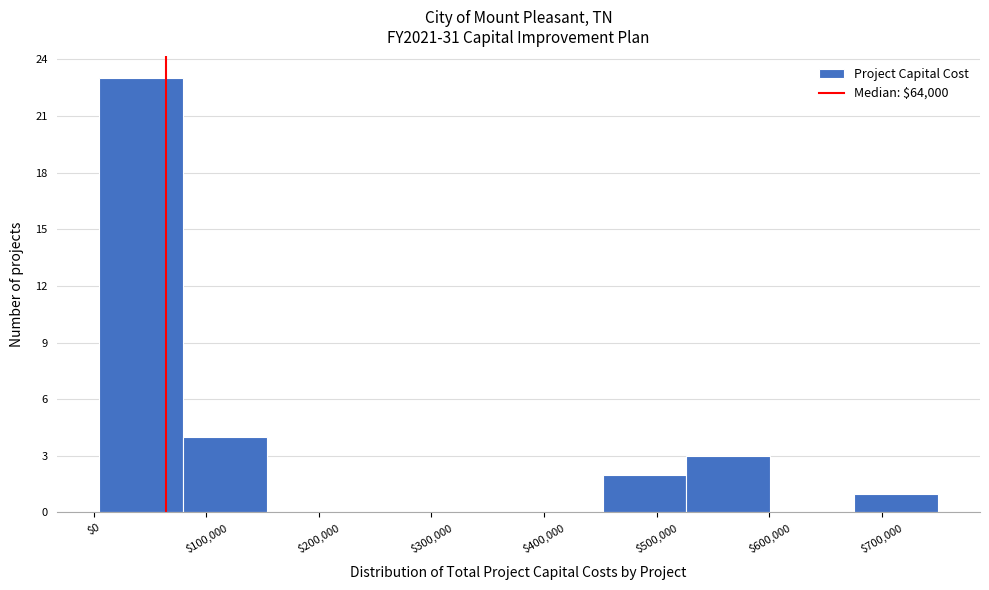

Reading left to right, list every bar in this chart as the range it spans on the x-axis followed by its height. Neither the bar edges nor the heights are printed on the chart, so give them approximately, as read against the axes.

10000 to 80000: 23
80000 to 150000: 4
150000 to 230000: 0
230000 to 300000: 0
300000 to 380000: 0
380000 to 450000: 0
450000 to 530000: 2
530000 to 600000: 3
600000 to 680000: 0
680000 to 750000: 1